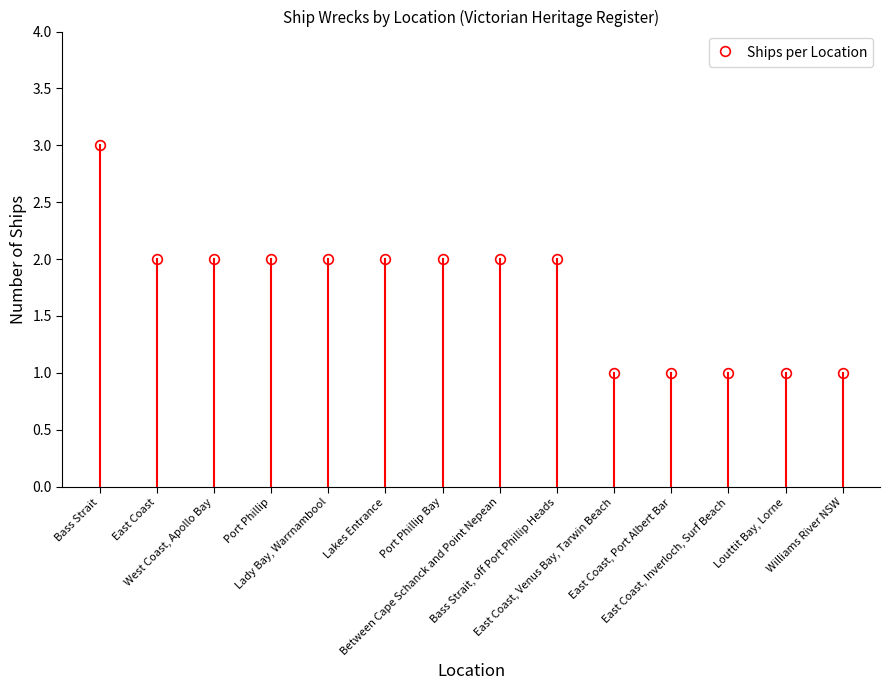

What is the minimum value shown in the chart?

1